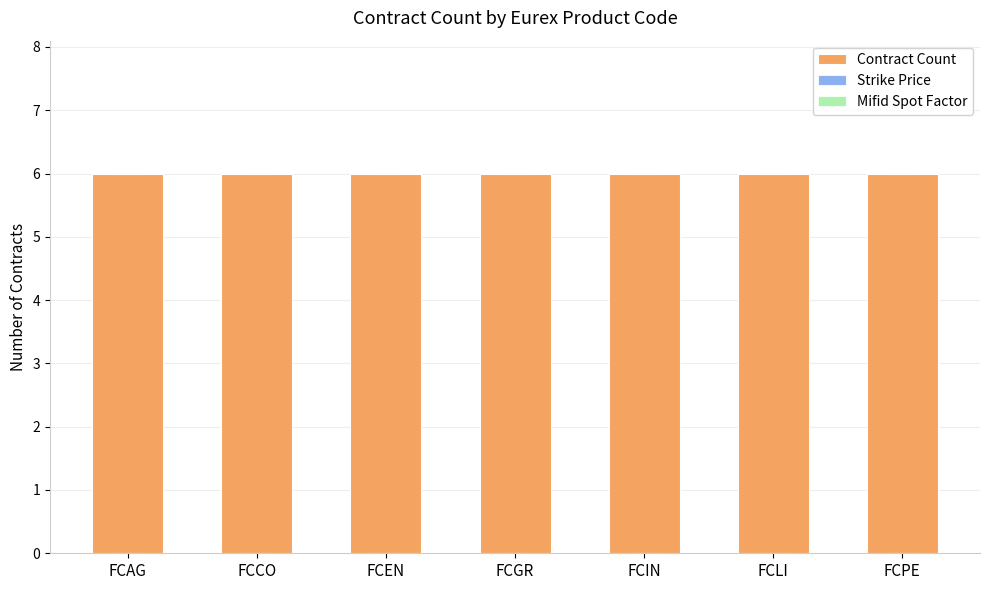

Which category has the lowest value across all series?

FCAG